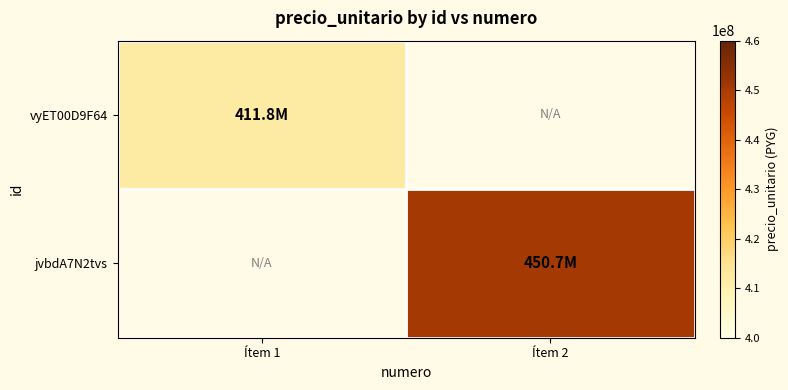

Which label corresponds to the smallest value in the chart?

Ítem 1